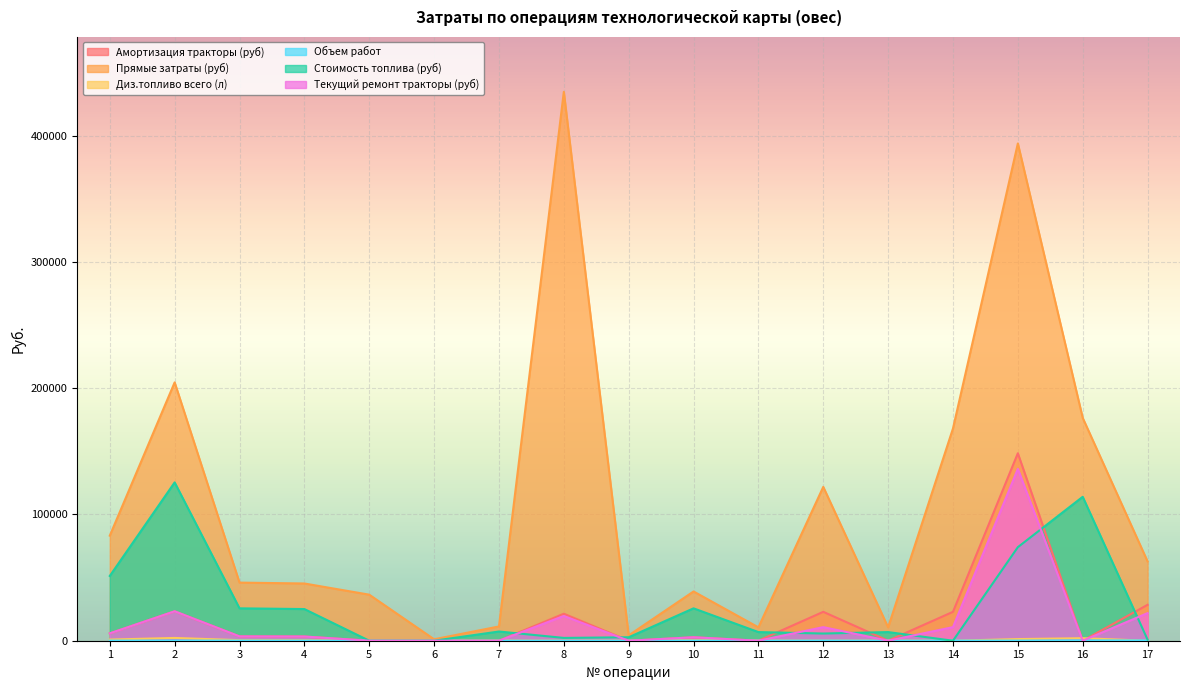

Is the value of Объем работ at 3 greater than the value of Стоимость топлива (руб) at 9?

No